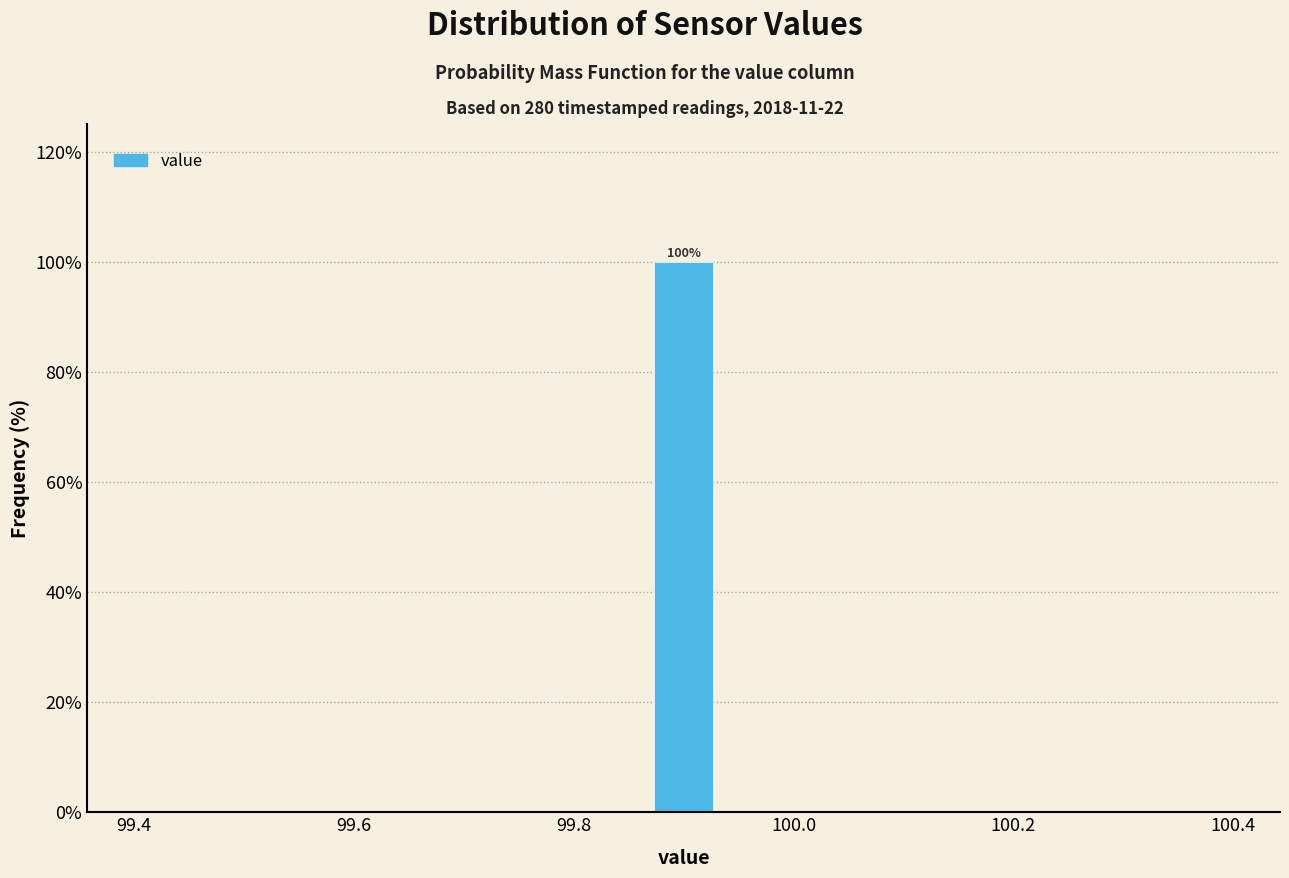

Around what value on the x-axis is the tallest bar? Give the approximate position of its centre, as read against the axis.

99.90